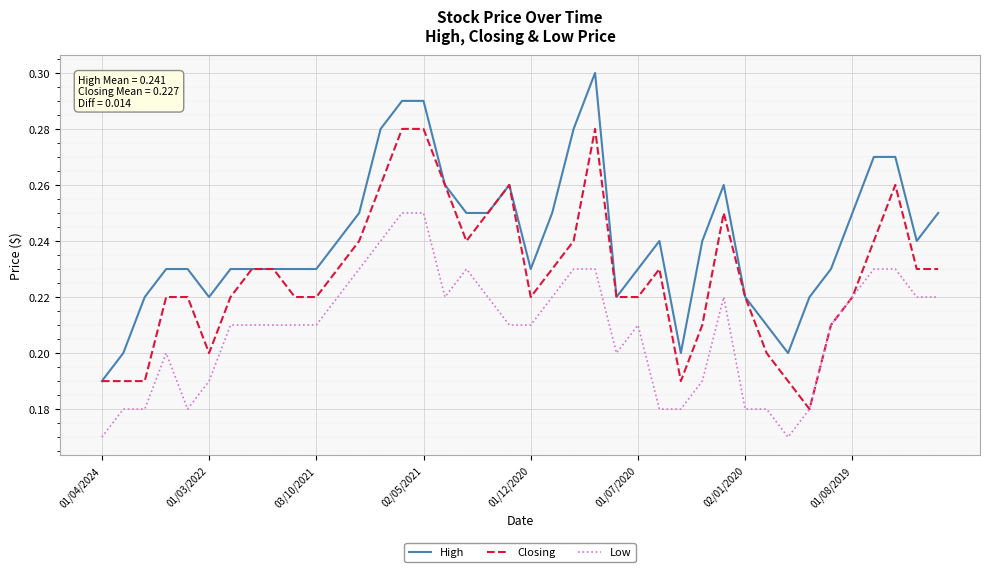

True or false: Low and High cross at least once.

False